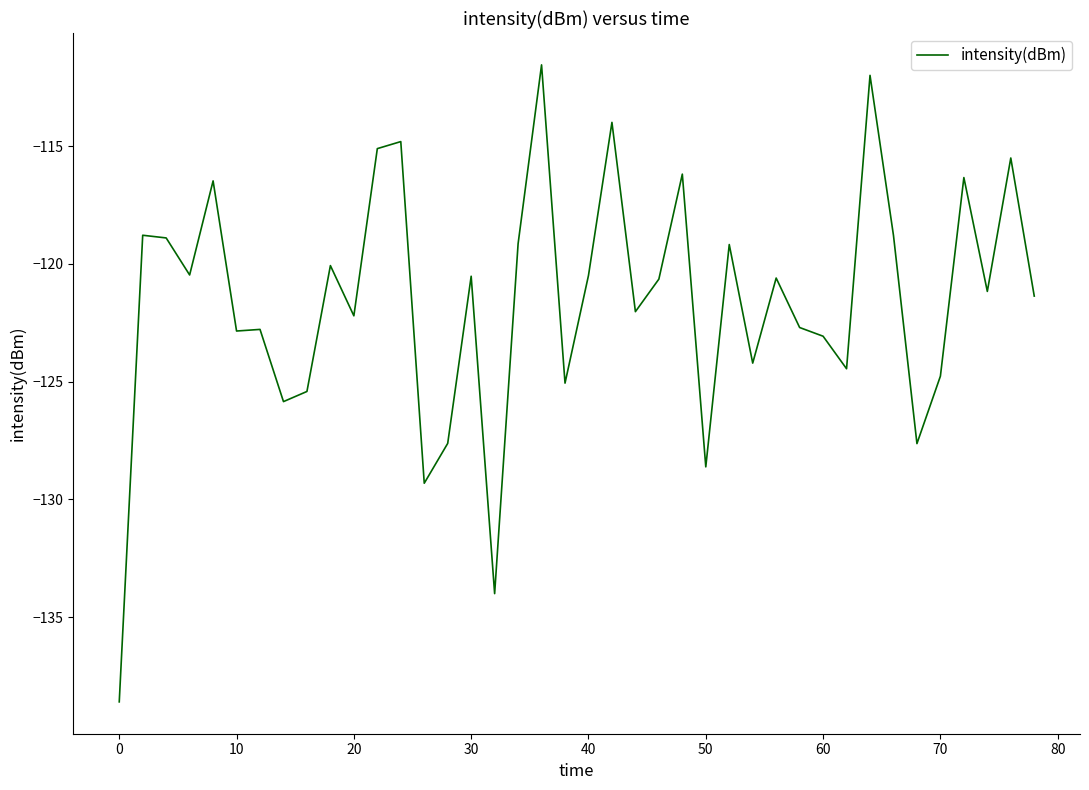

What is the smallest value displayed?

-138.6